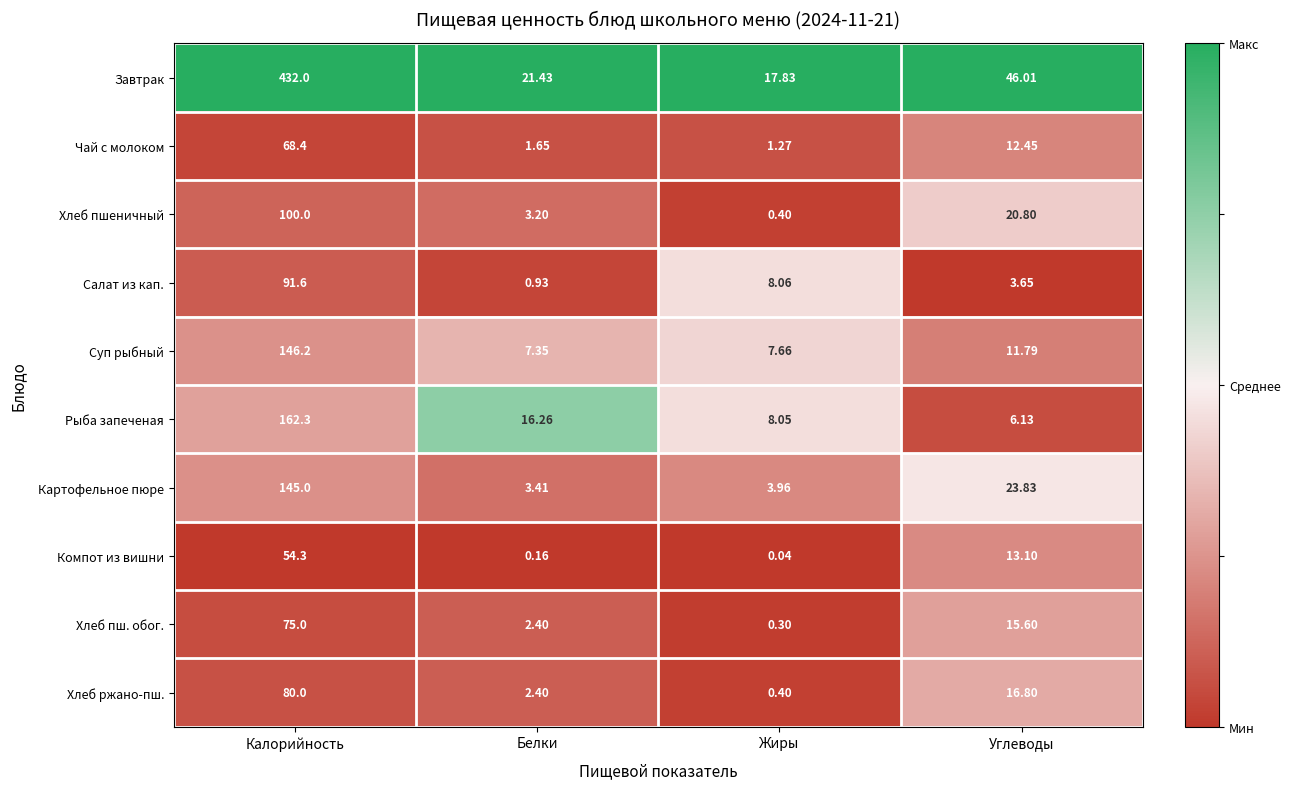

Which category has the lowest value across all series?

Жиры